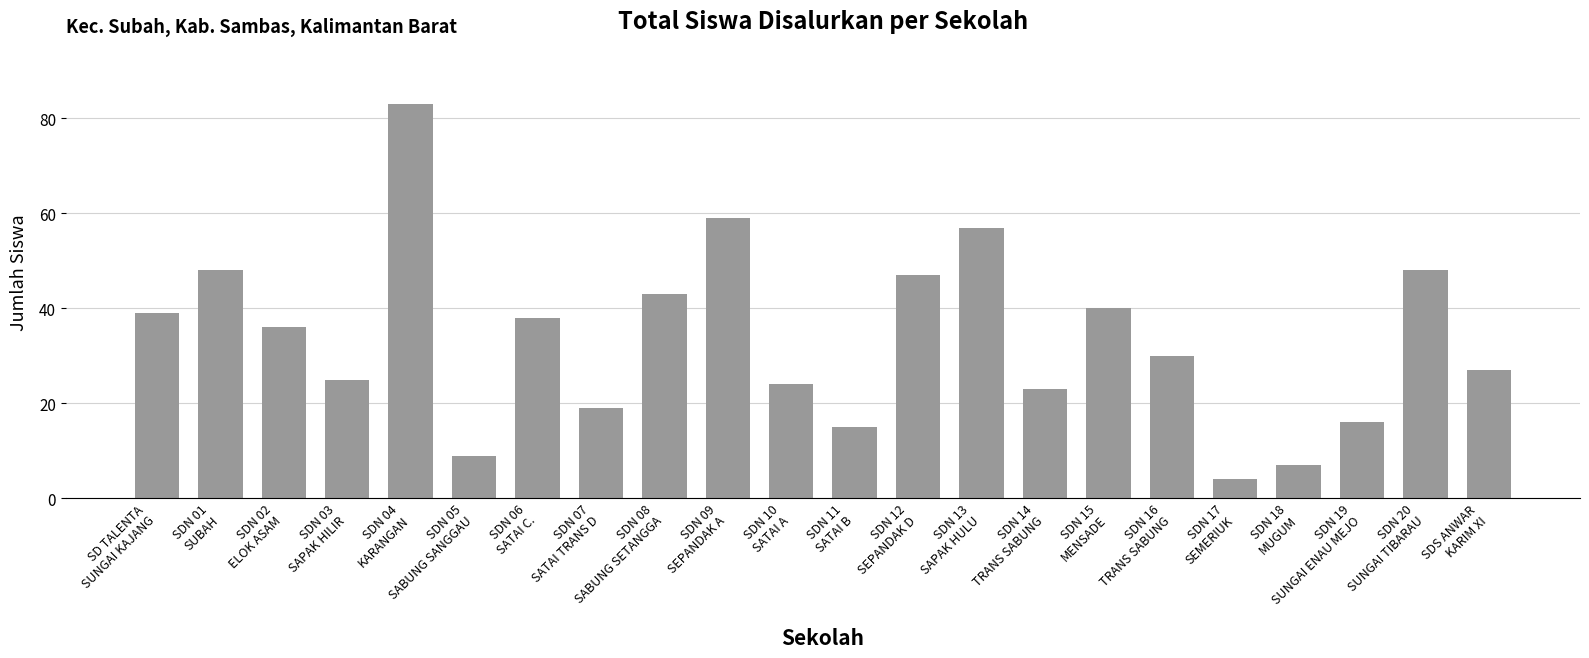

What is the label of the 18th bar from the right?

SDN 04
KARANGAN